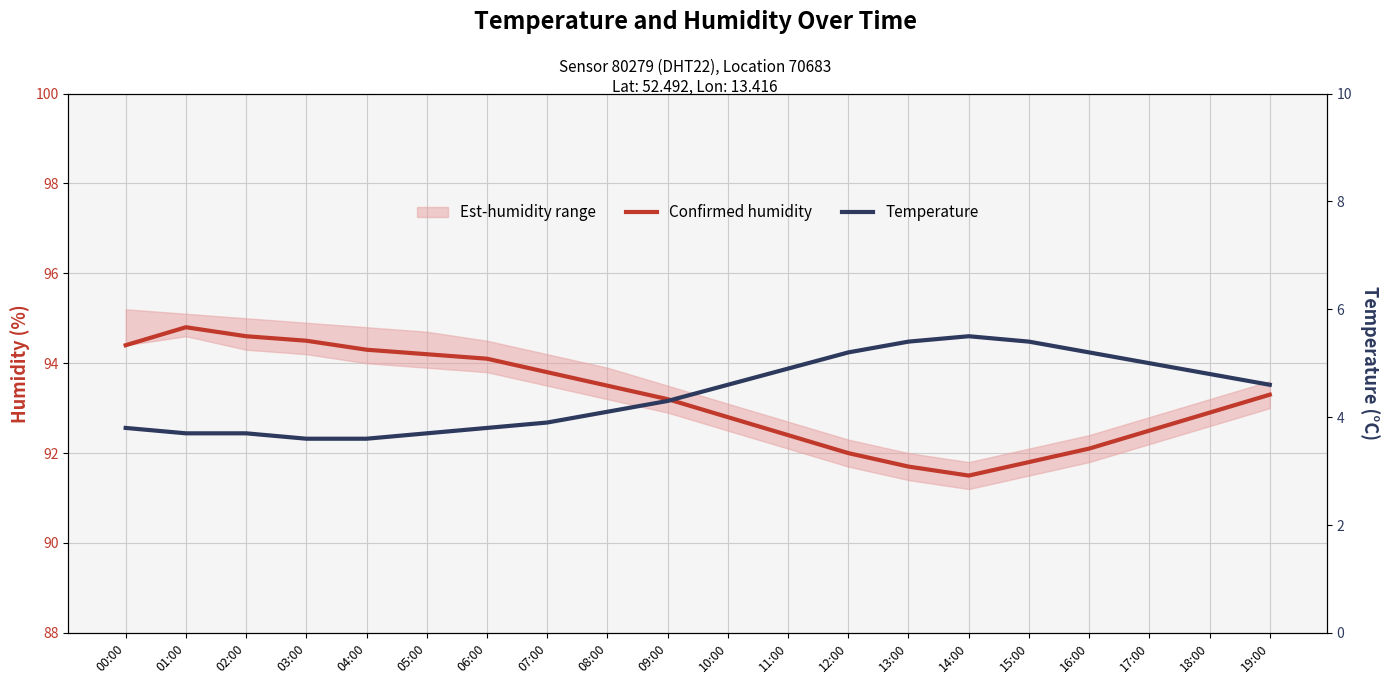

At which label does Confirmed humidity reach its peak?

01:00